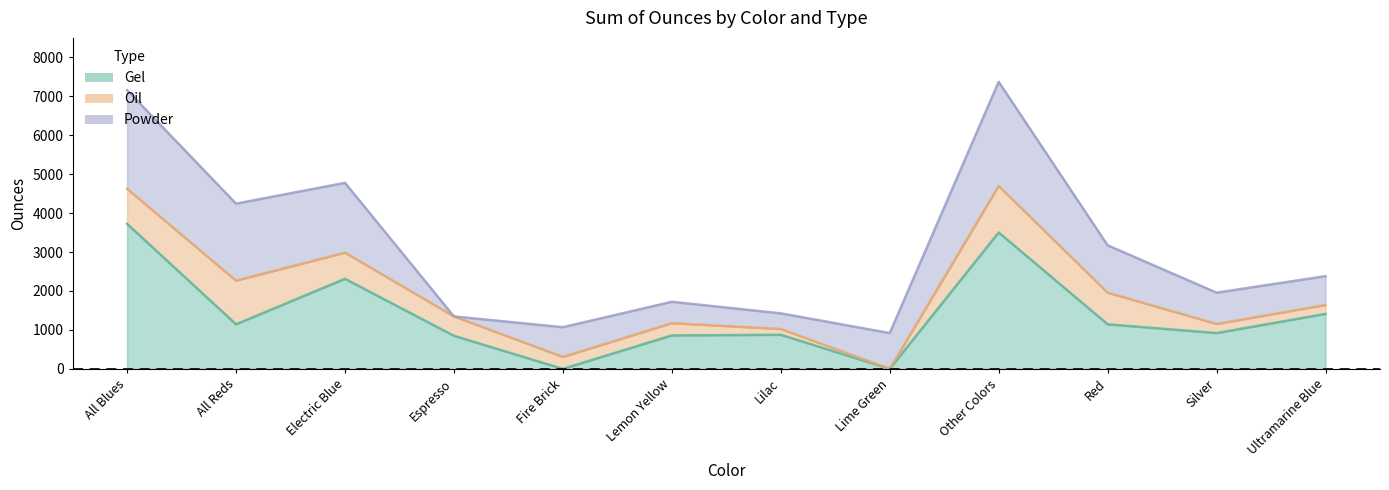

Count the number of categories in the chart.

12